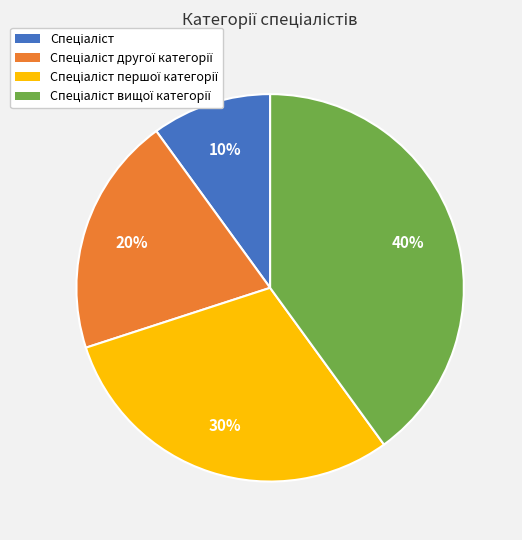

Does any single category account for the majority?

No